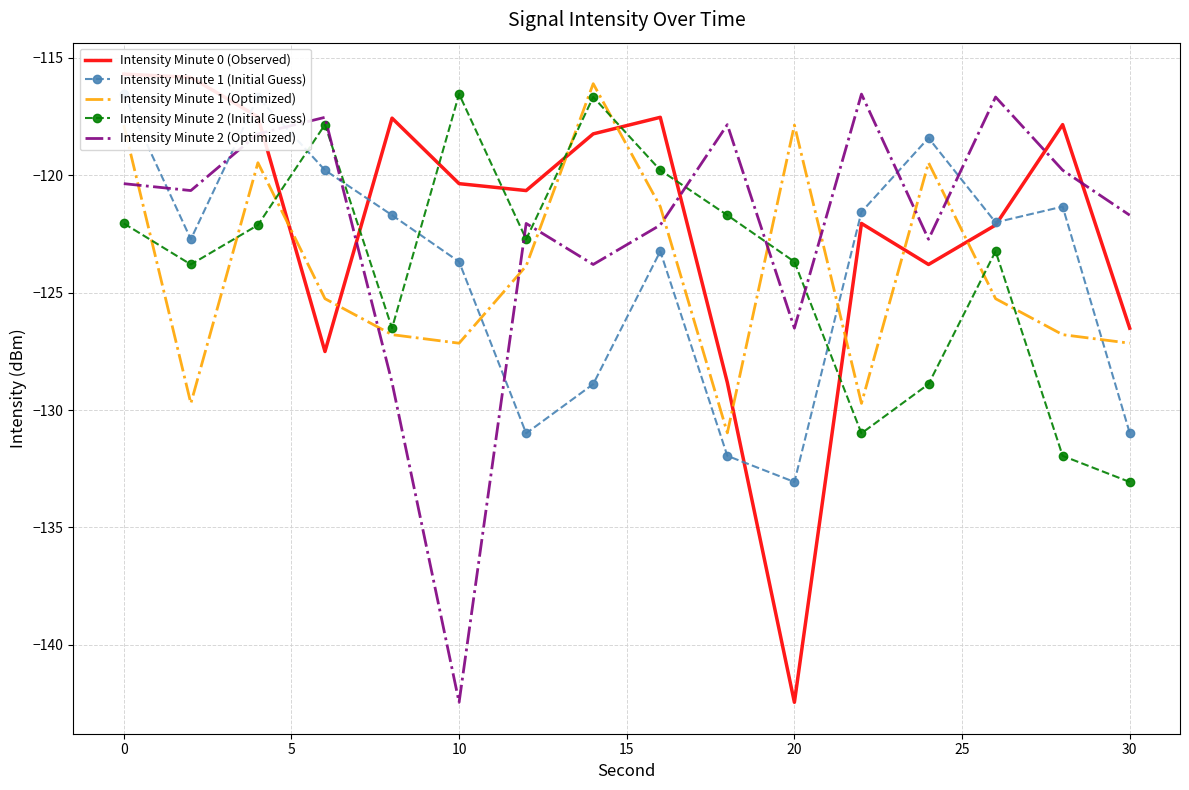

What is the maximum value for Intensity Minute 1 (Optimized)?

-116.1